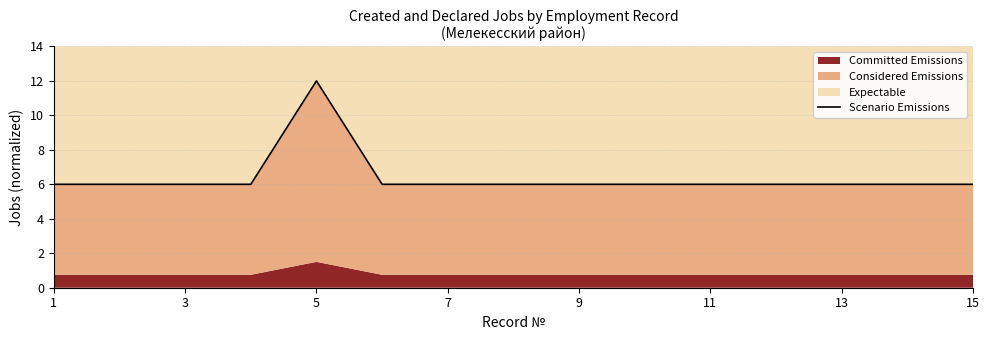

The value at 1 is 6. True or false?

True